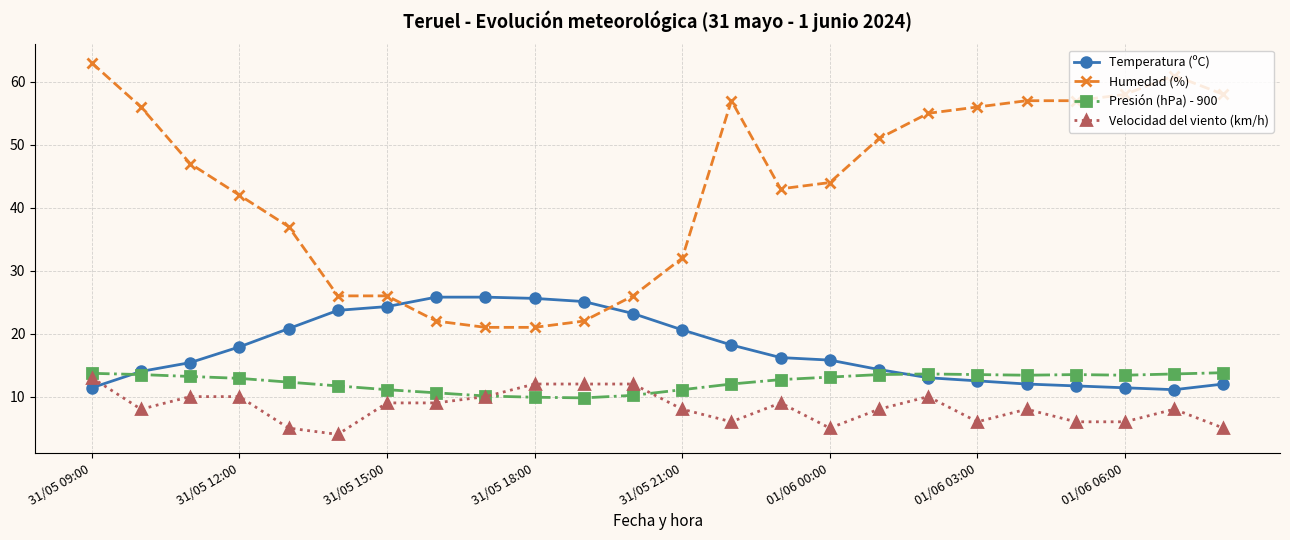

True or false: Presión (hPa) - 900 has more than 0 interior local peaks.

True